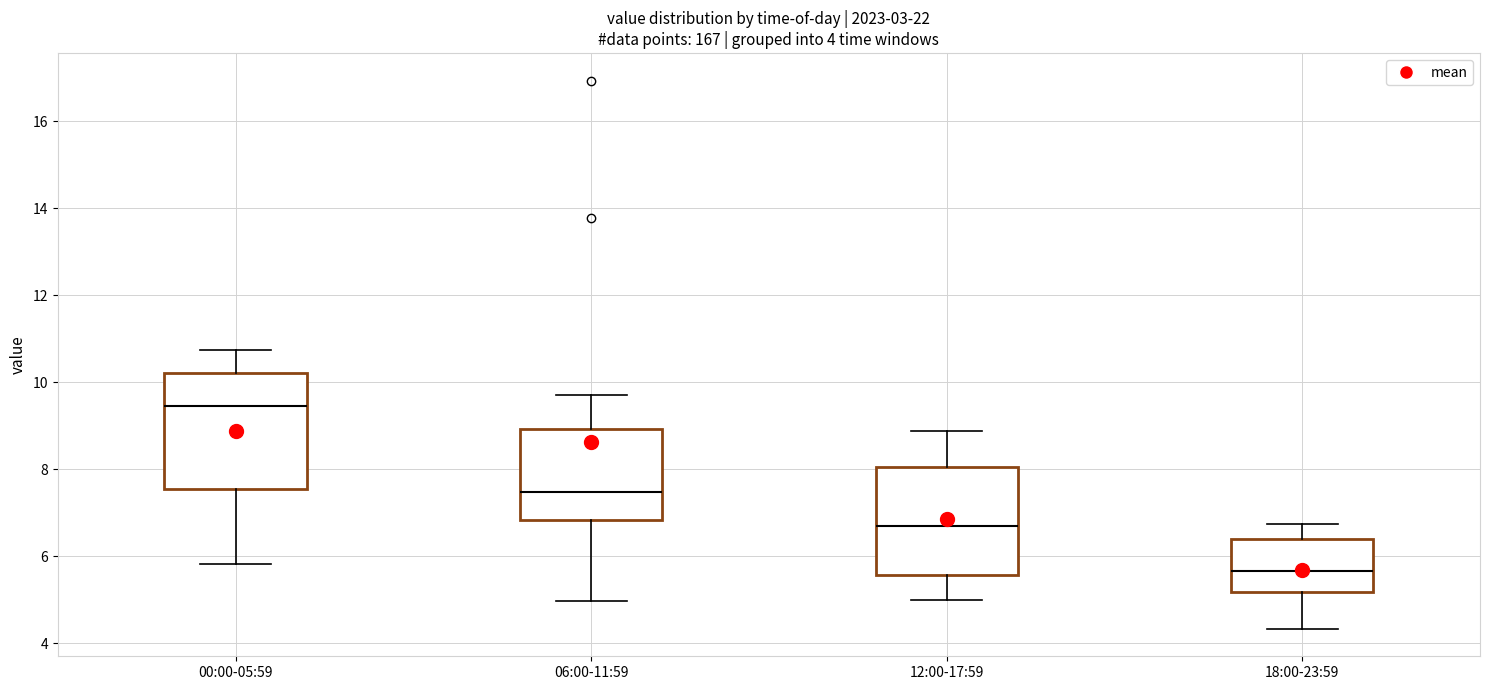

Which box has the lowest median line?

18:00-23:59